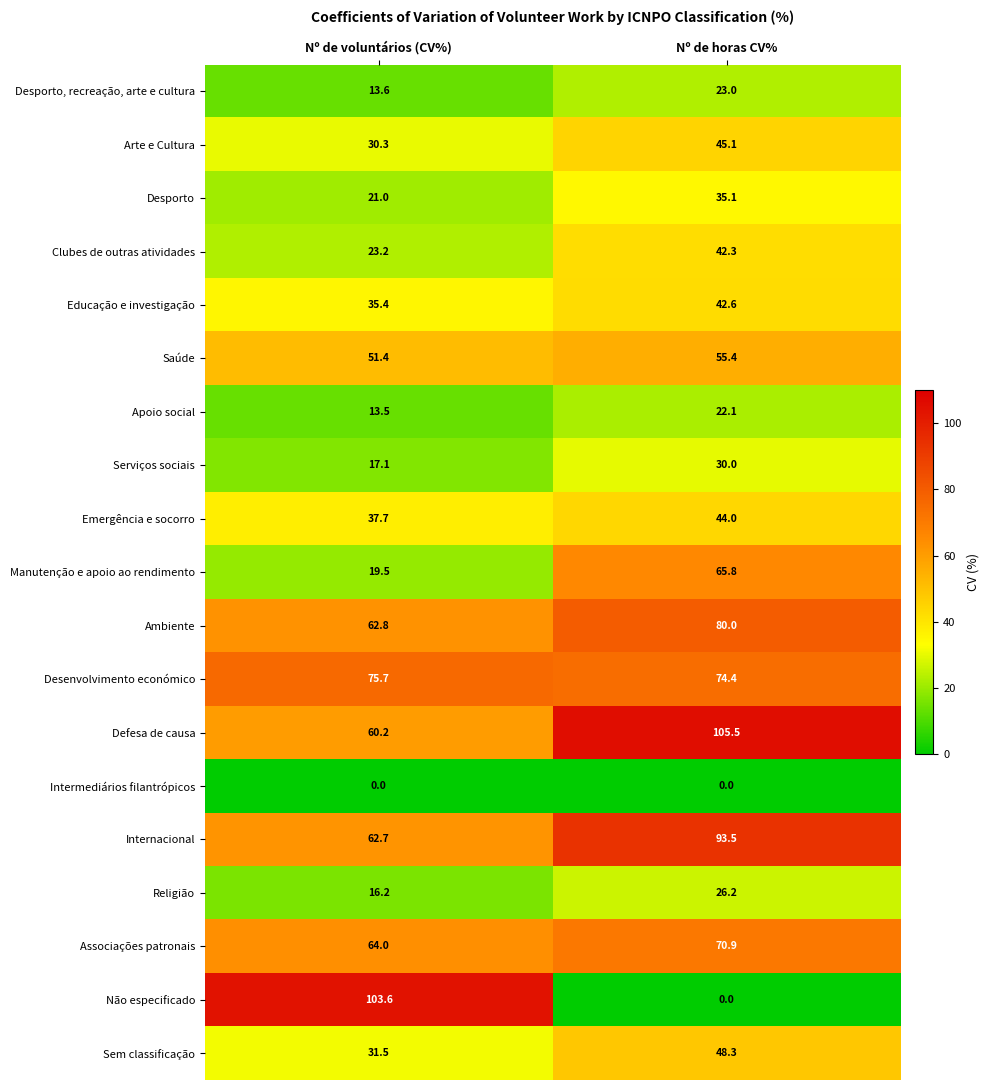

What is the maximum value shown in the chart?

105.5